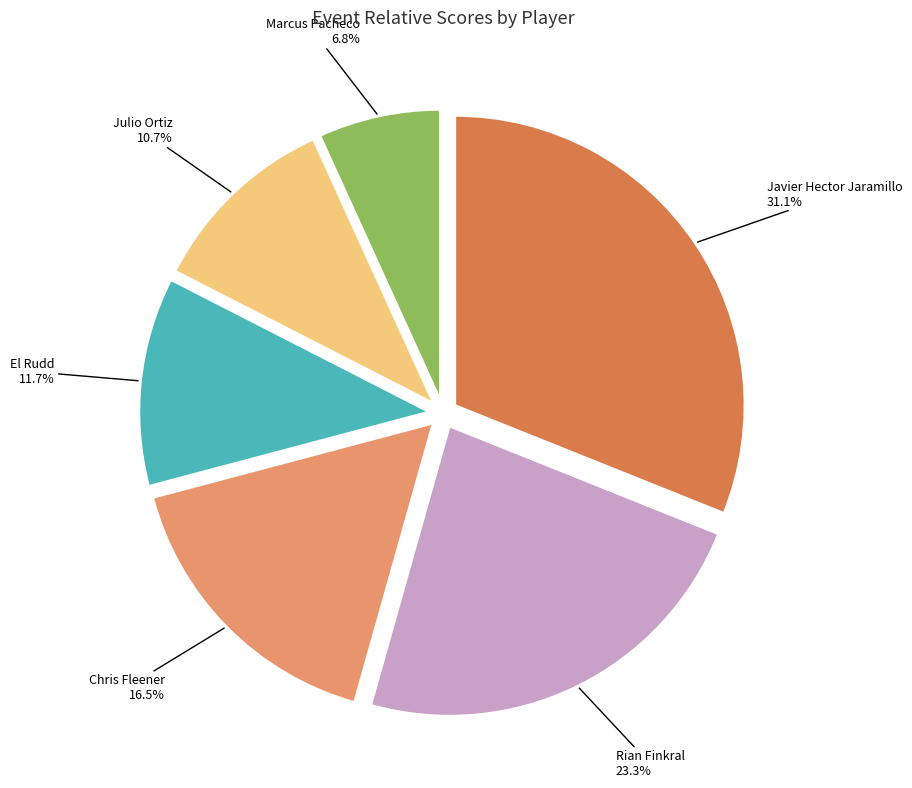

Which category has the biggest portion of the pie?

Javier Hector Jaramillo